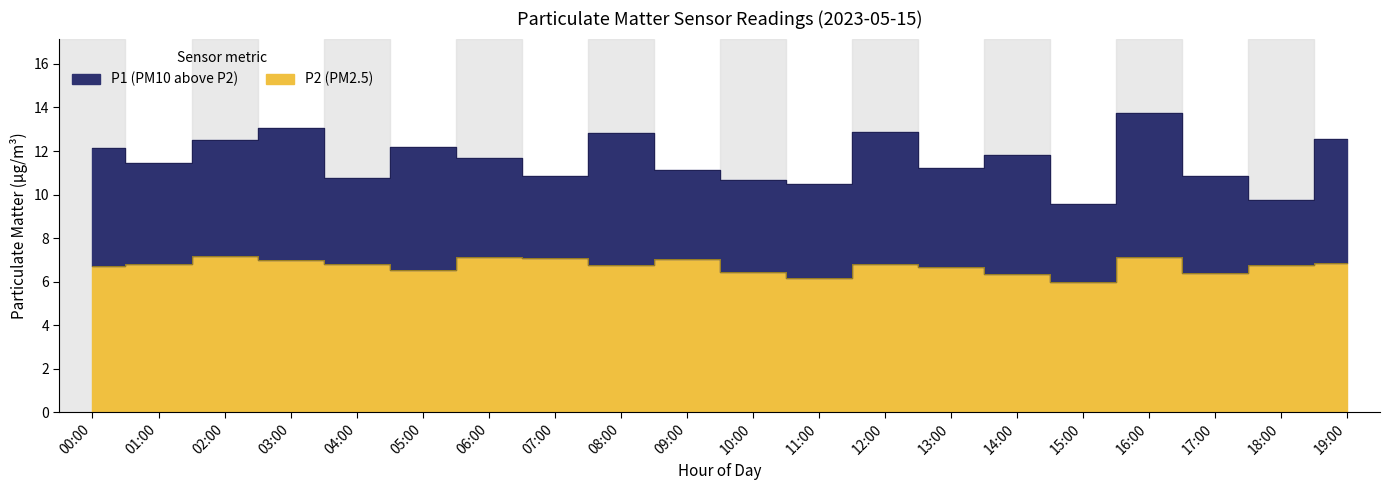

Reading left to right, transcribe all the data shown in this chart.

P1: 12.1	11.4	12.5	13.1	10.8	12.2	11.7	10.8	12.8	11.1	10.7	10.5	12.9	11.2	11.8	9.6	13.7	10.8	9.7	12.6
P2: 6.7	6.8	7.2	7.0	6.8	6.5	7.1	7.1	6.8	7.0	6.5	6.2	6.8	6.7	6.4	6.0	7.2	6.4	6.8	6.9